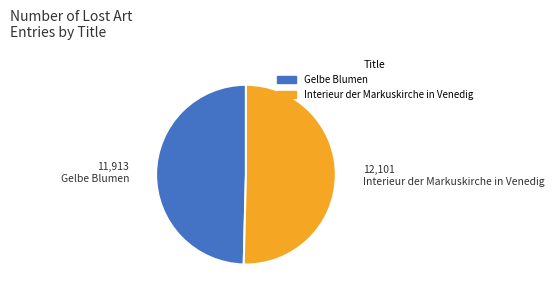

True or false: Interieur der Markuskirche in Venedig accounts for 61% of the total.

False